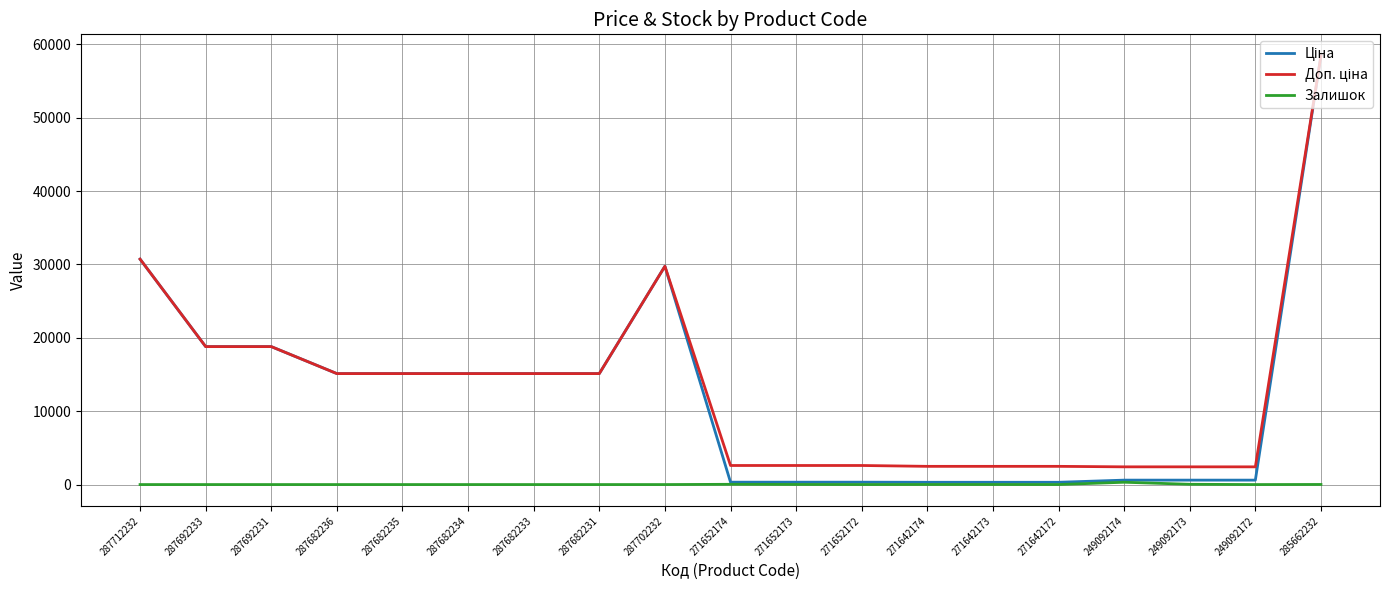

What position from the right is 271642173?

6